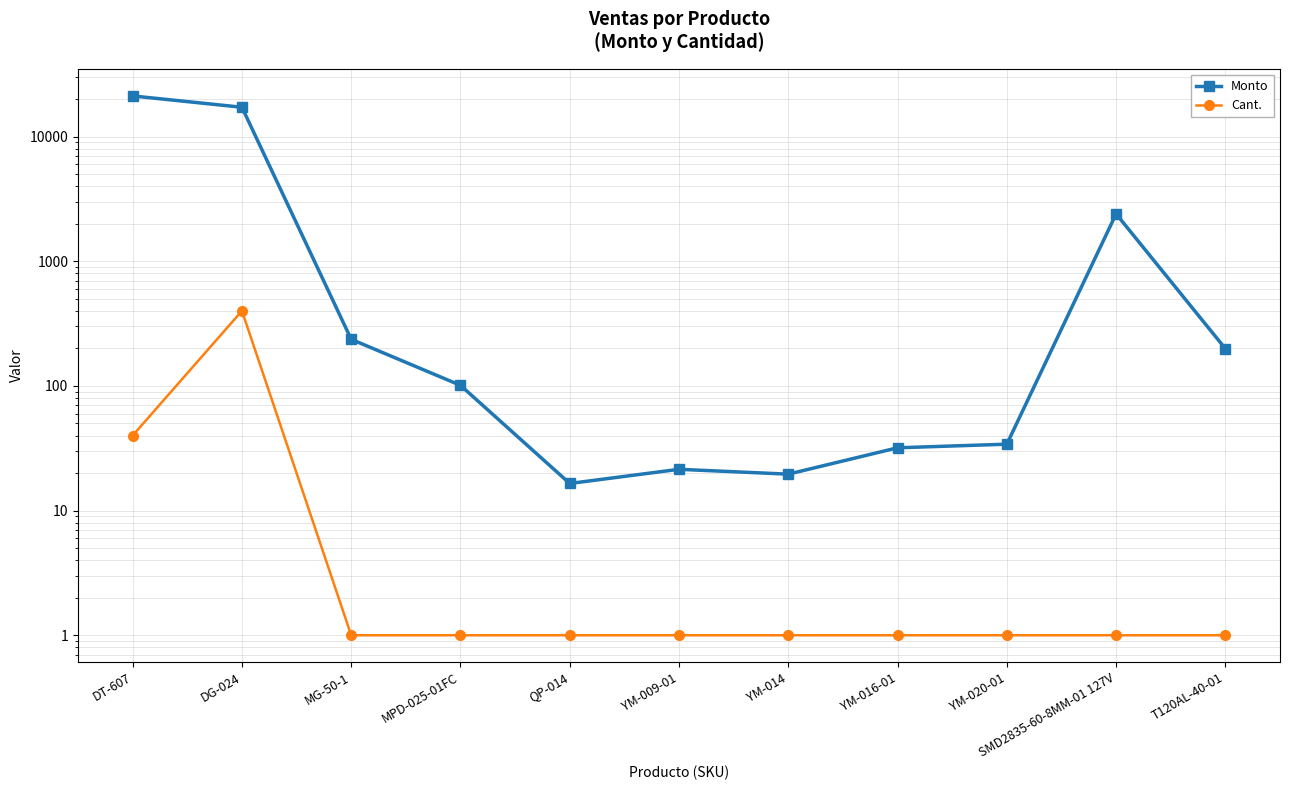

Is this an area chart (filled region under the line)?

No